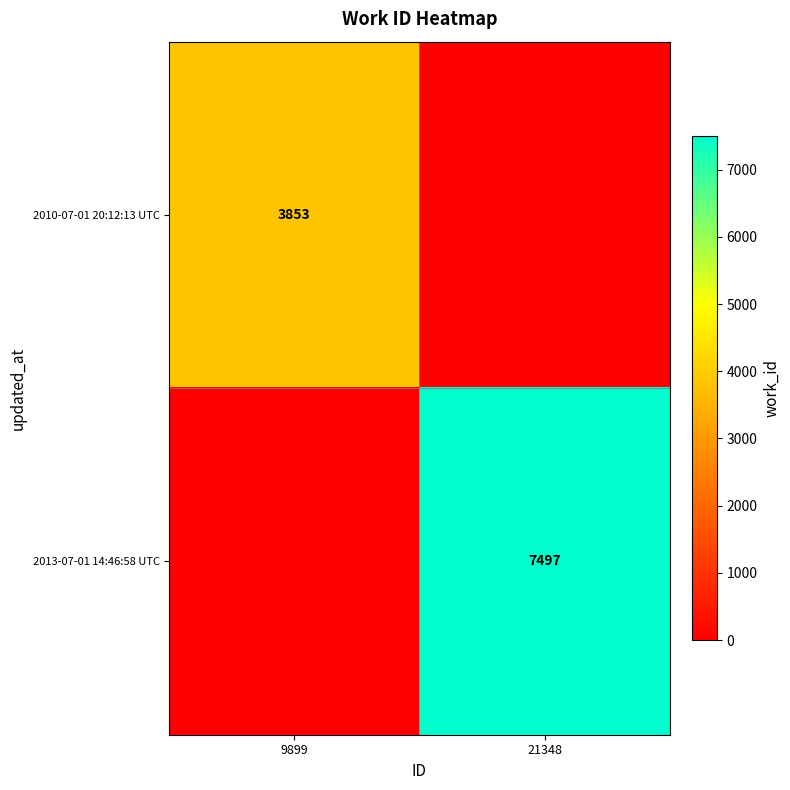

True or false: 2013-07-01 14:46:58 UTC has a value of 1827 at 21348.

False